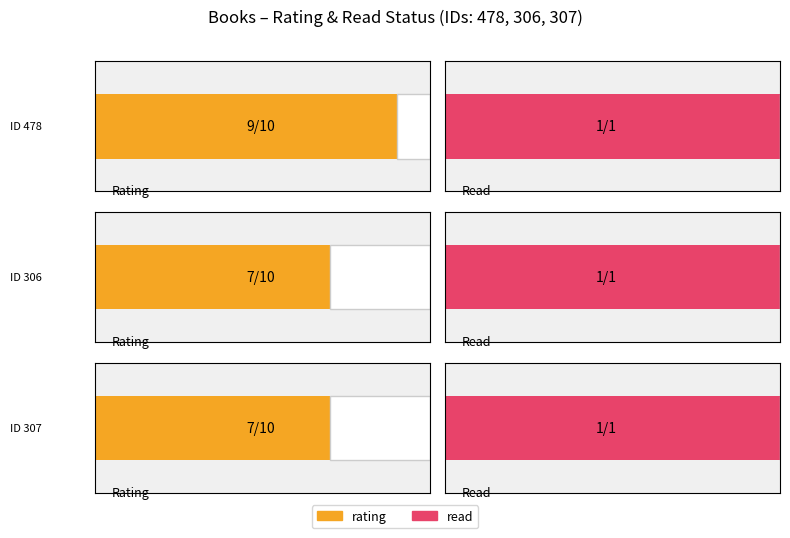

List the labels in order of rating value, largest first.

478, 306, 307